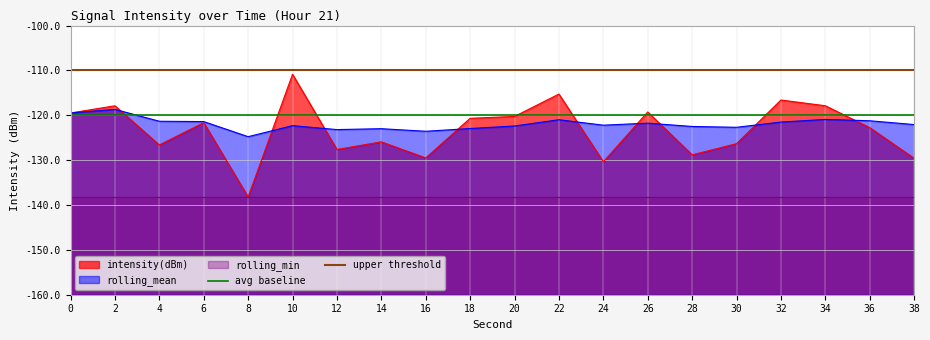

Is the value of upper threshold at 0 greater than the value of avg baseline at 2?

Yes